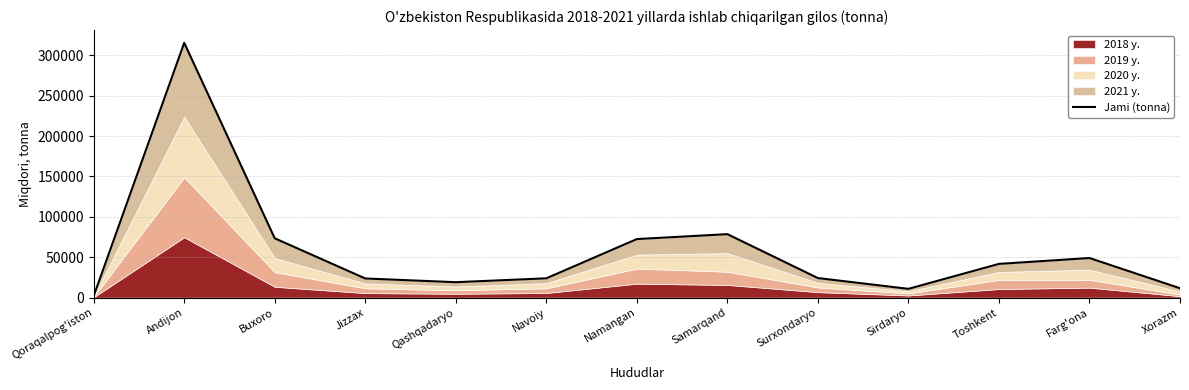

Reading right to left, extract all data points from this chart.

11626	49016	41759	10857	24198	78576	72474	23894	19100	23699	73436	315418	2010